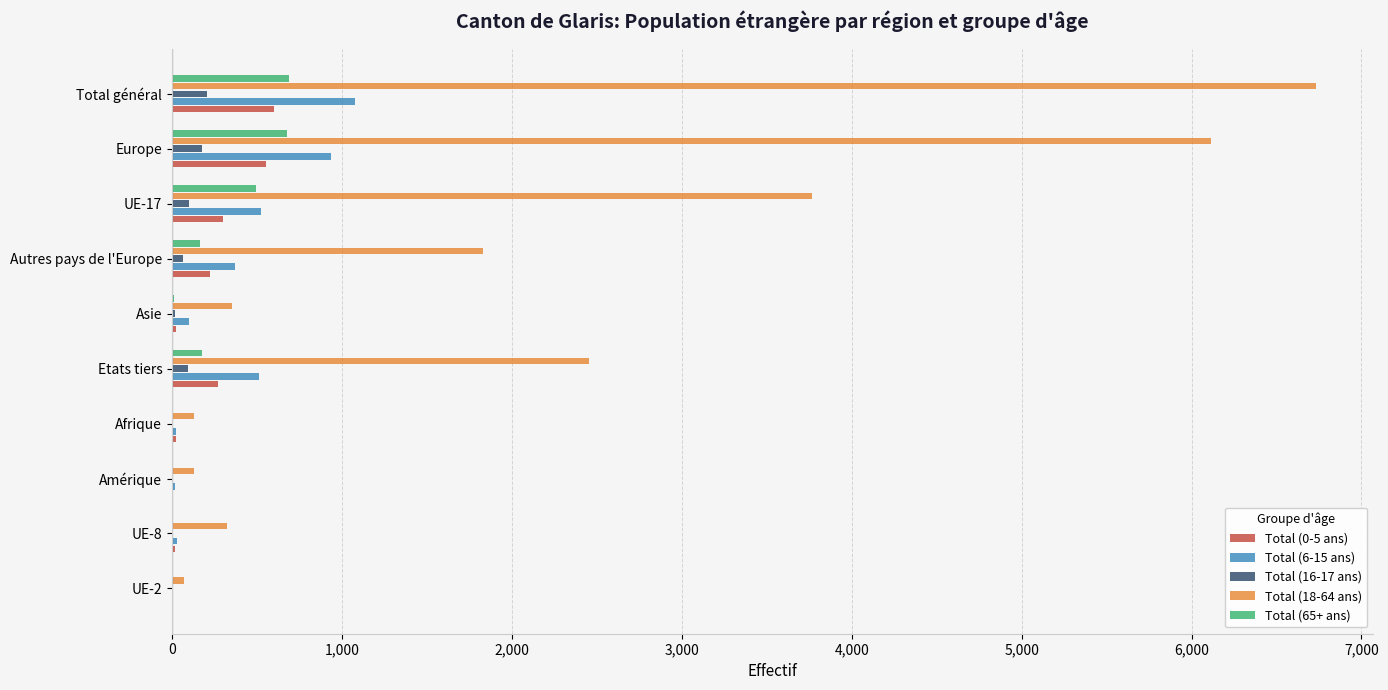

The Total (18-64 ans) series shows 2656 at Autres pays de l'Europe. True or false?

False